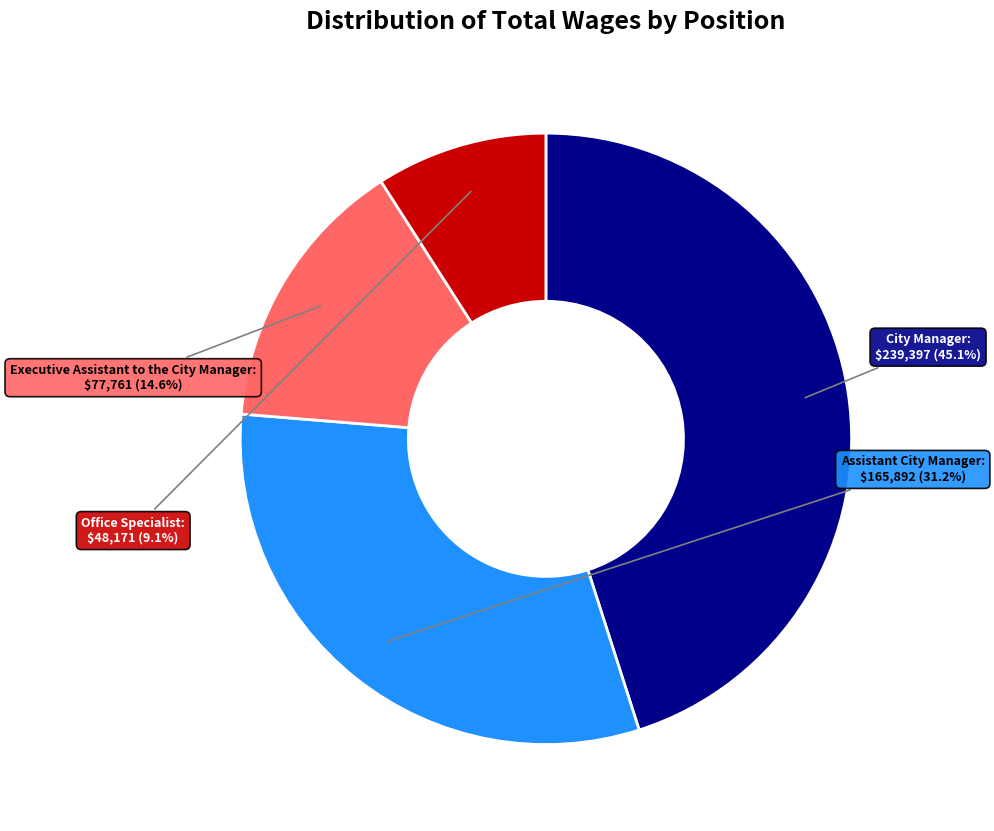

Which has a higher value, Assistant City Manager or City Manager?

City Manager